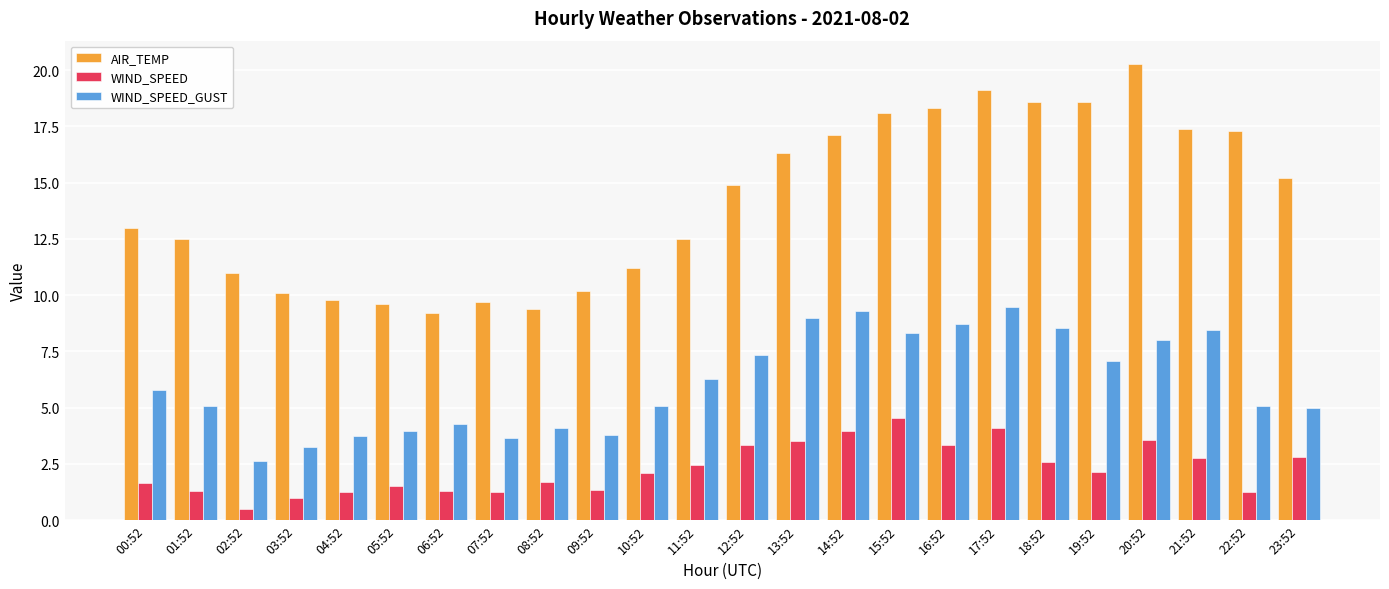

What is the difference between the second highest and second lowest values in the WIND_SPEED_GUST series?

6.0